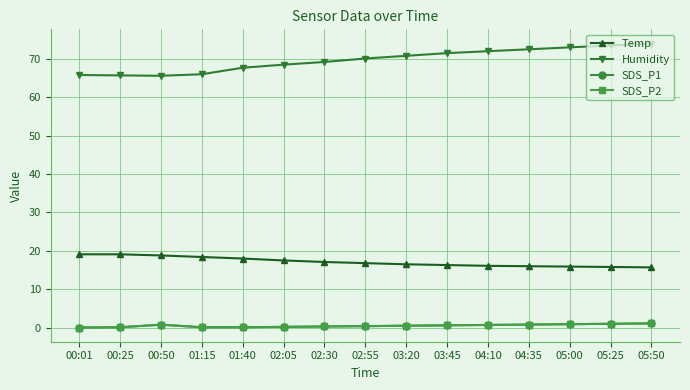

What is the label of the 9th point from the left?

03:20